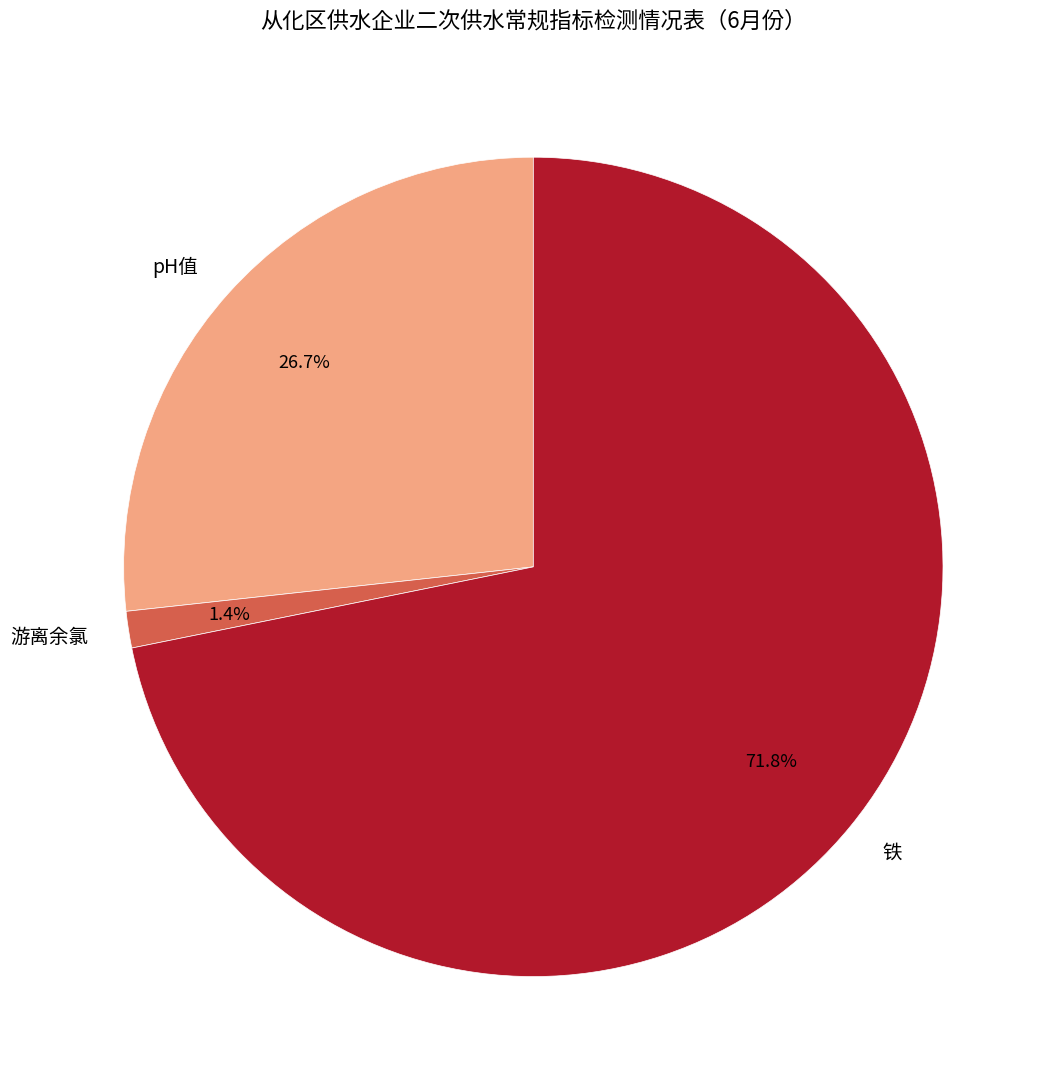

To the nearest percent, what is the difference between the largest and smallest slice percentages?

70%